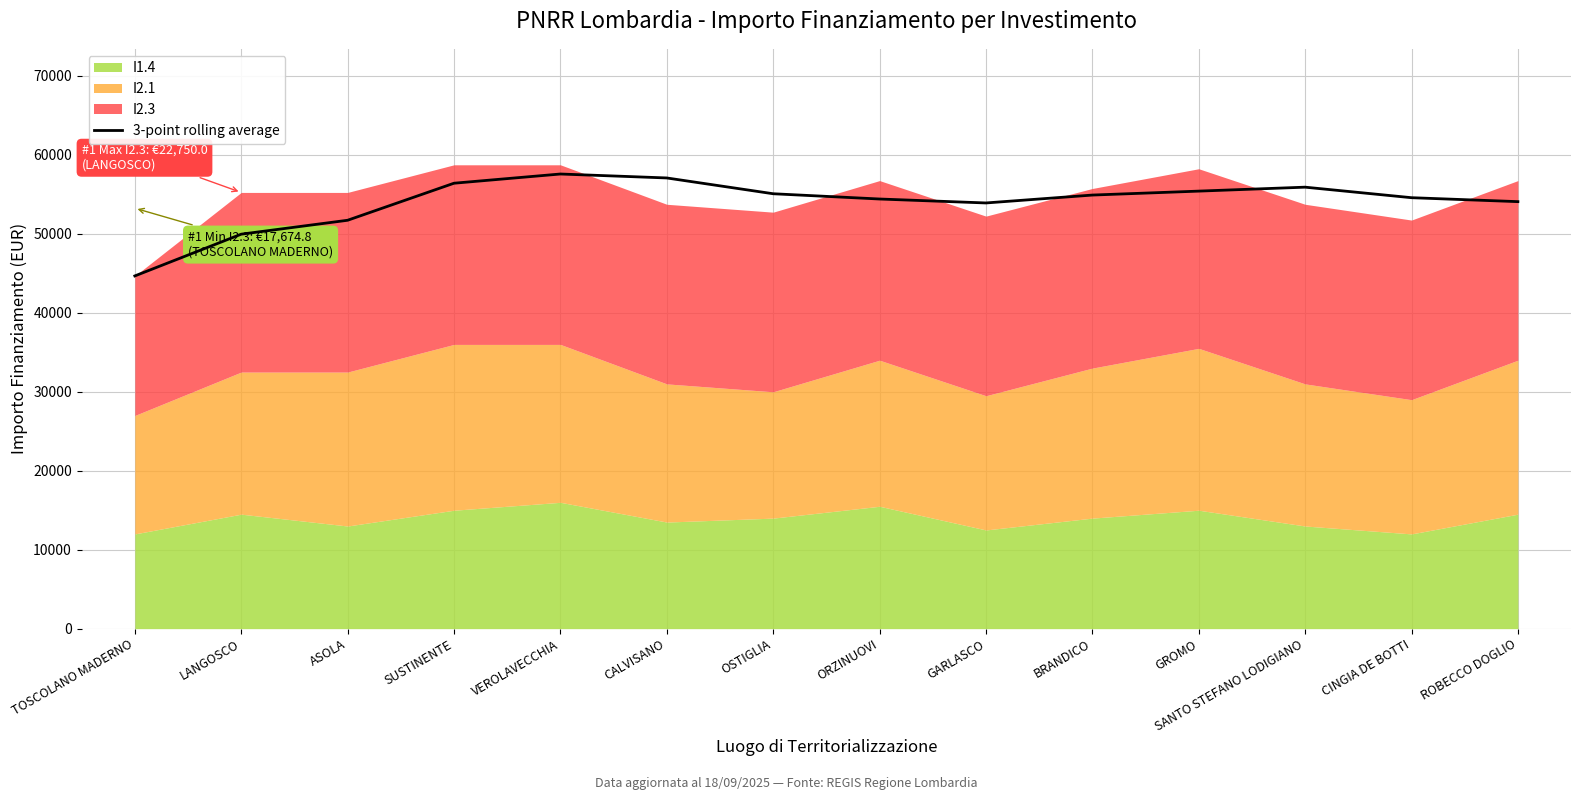

The chart shows a value of 88702.7 at ORZINUOVI. True or false?

False